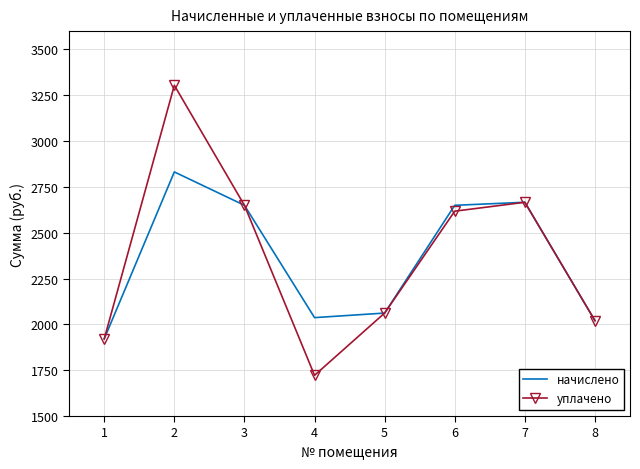

The value of уплачено at 8 is 3136.4. True or false?

False